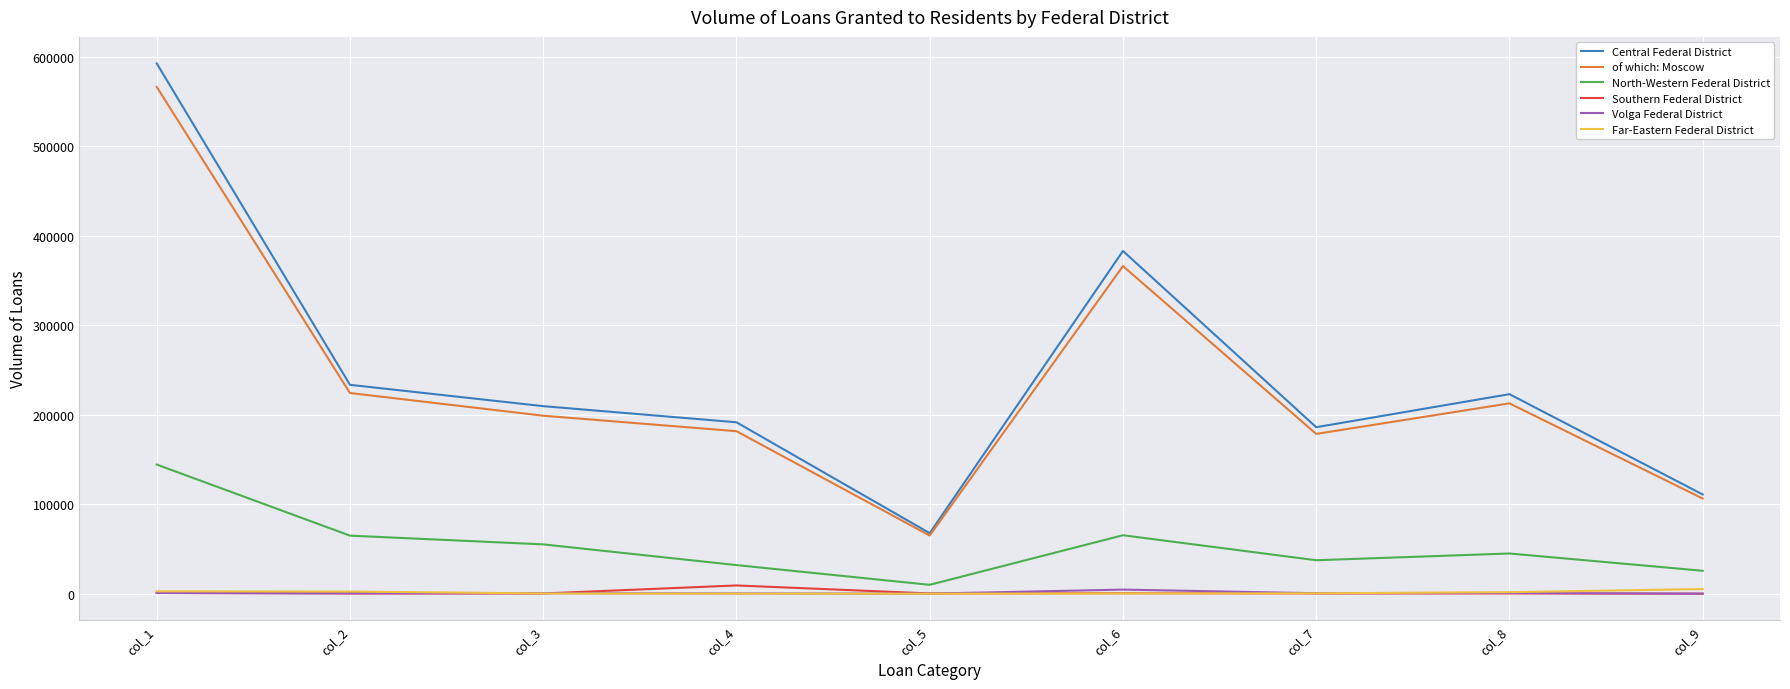

Which series has the largest range (max minus min)?

Central Federal District